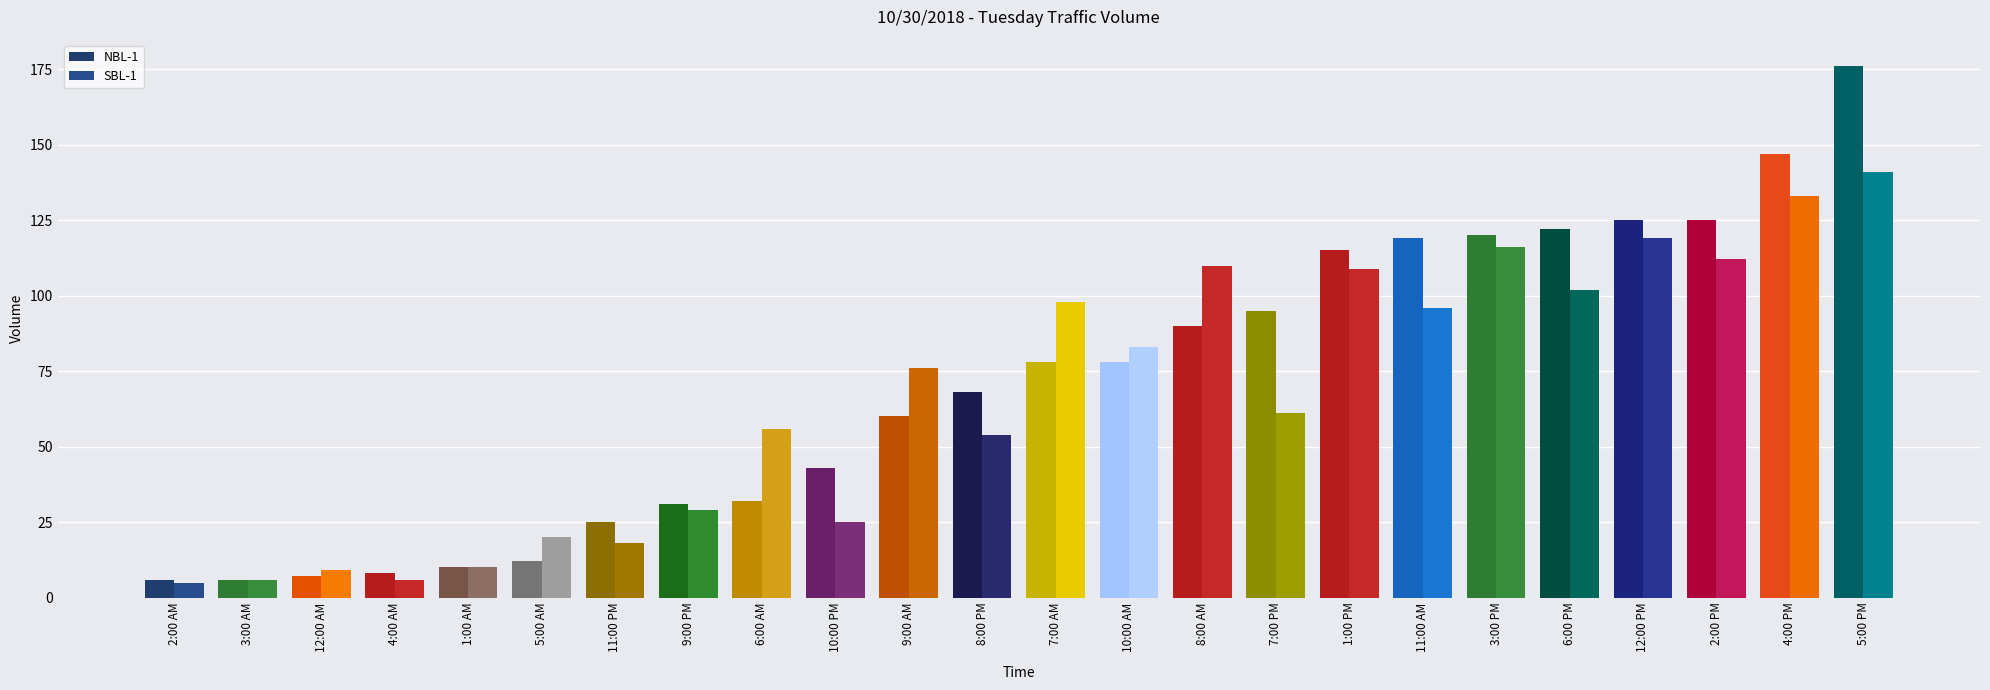

What is the label of the 13th bar from the right?

8:00 PM